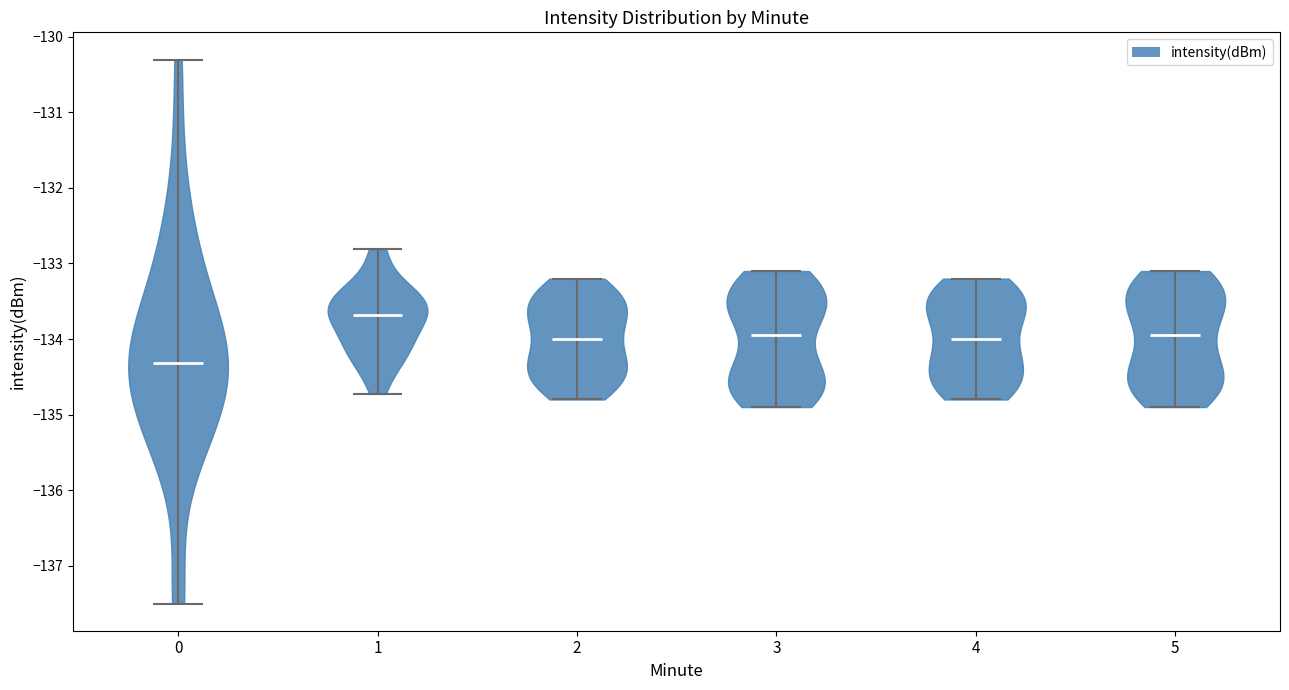

Reading left to right, read every violin against the y-axis: where its median line is, and the lowest and highest points it reaches. The values are not printed on the chart, so give them approximately, as read against the axis.

0: median line -134.3, lowest point -137.5, highest point -130.3
1: median line -133.7, lowest point -134.7, highest point -132.8
2: median line -134.0, lowest point -134.8, highest point -133.2
3: median line -133.9, lowest point -134.9, highest point -133.1
4: median line -134.0, lowest point -134.8, highest point -133.2
5: median line -133.9, lowest point -134.9, highest point -133.1